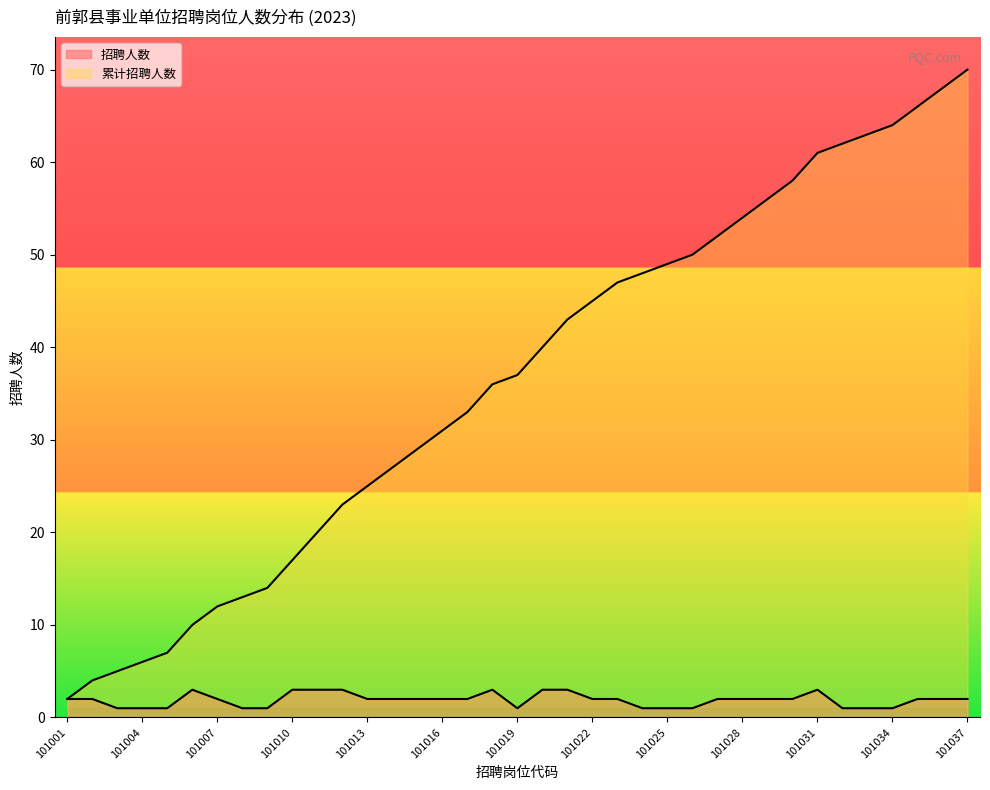

What is the sum of all 累计招聘人数 values?

1347